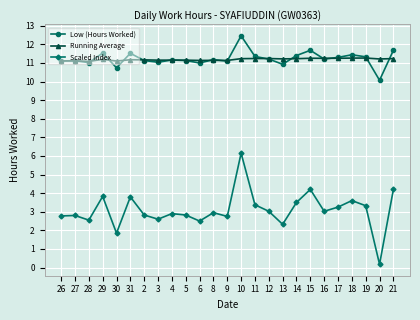

What is the total value across all series at 19?

25.9